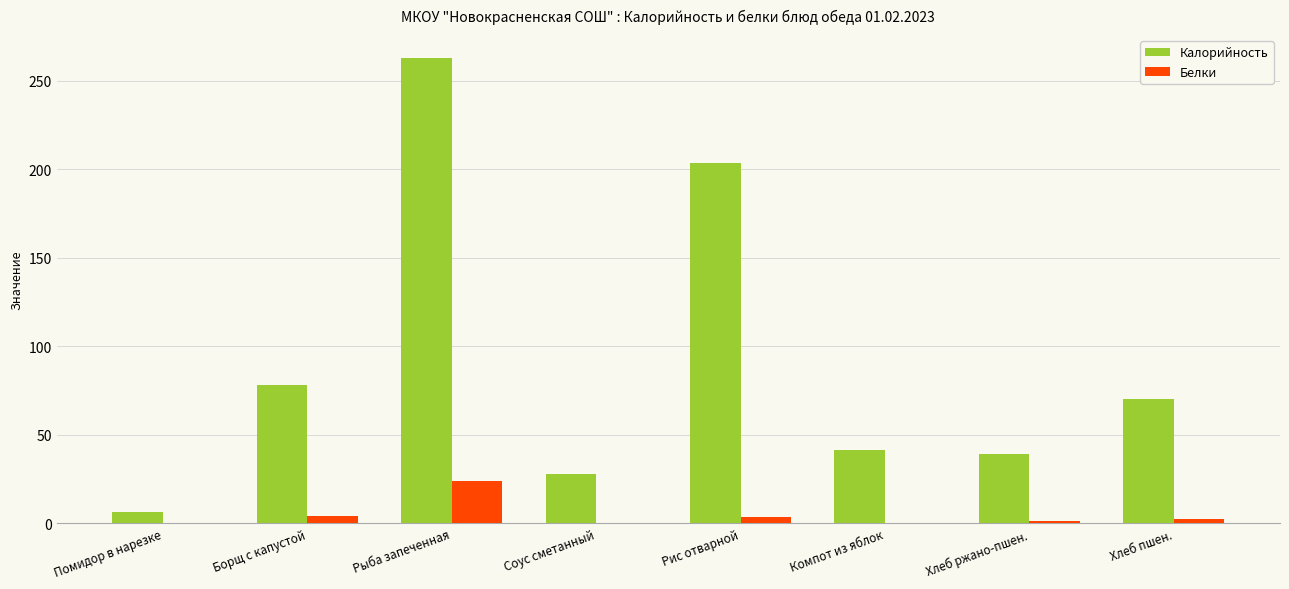

Where does the Белки series first go above 2?

Борщ с капустой